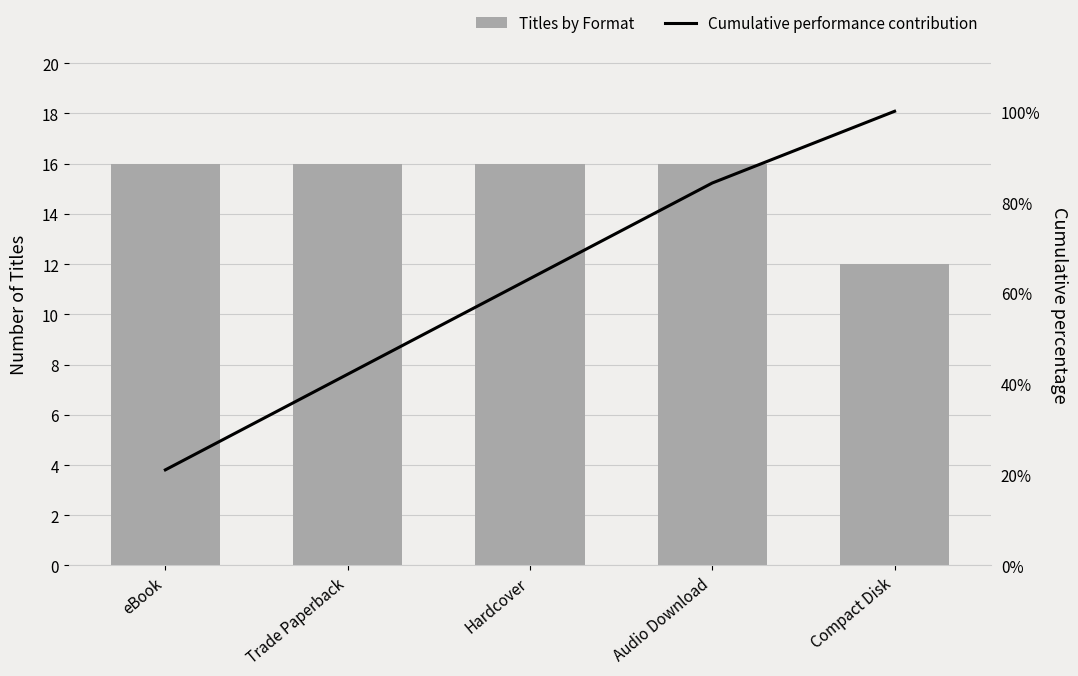

What is the total value across all series at Compact Disk?

112.0